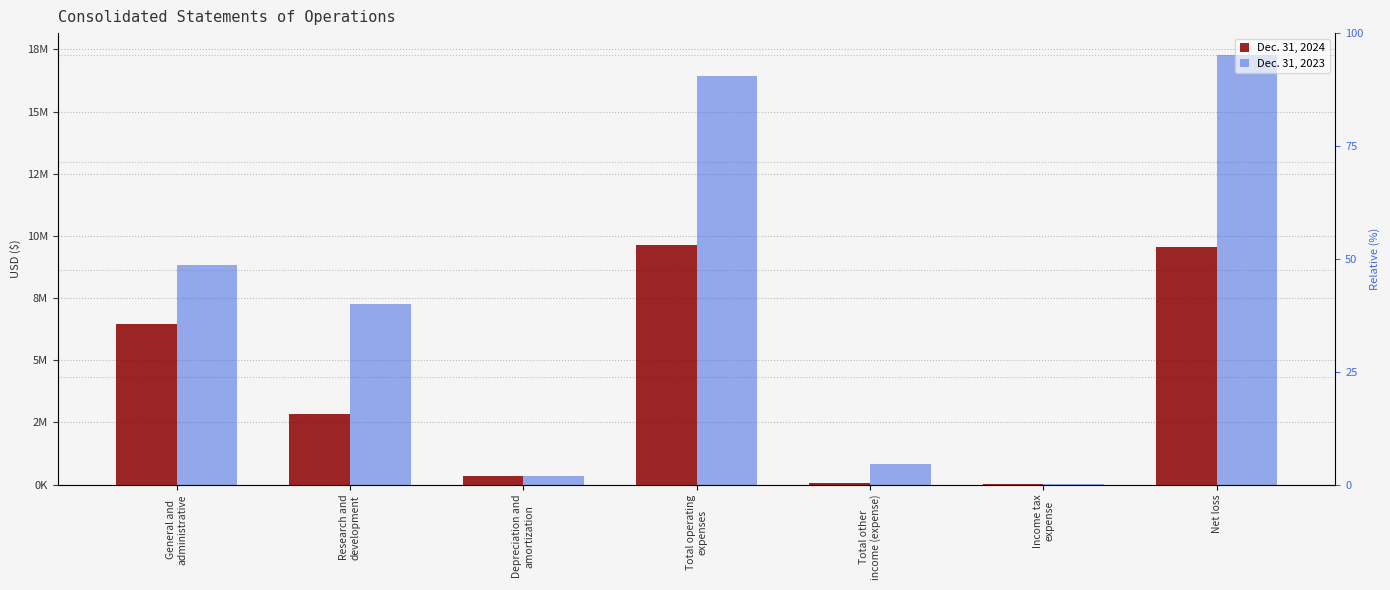

Which series has the largest range (max minus min)?

Dec. 31, 2023